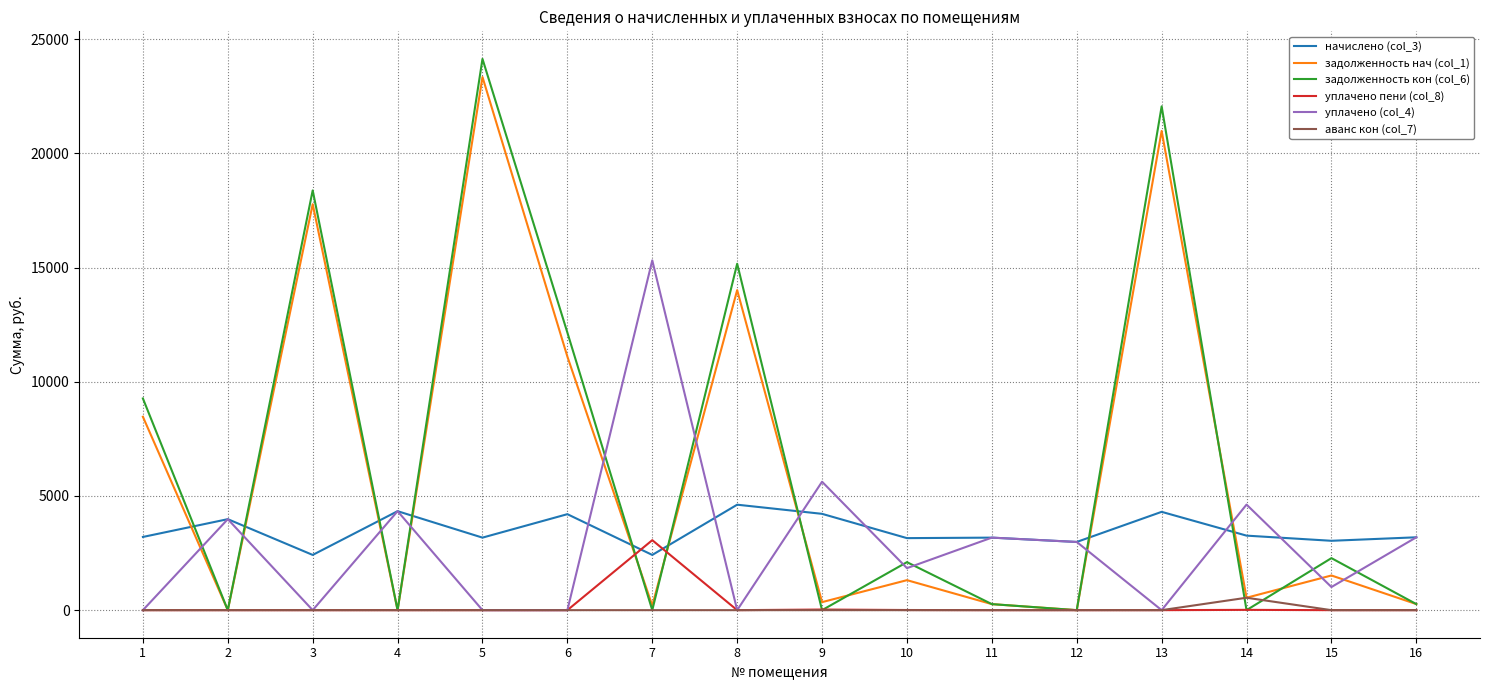

At which category is the sum across all series the highest?

5